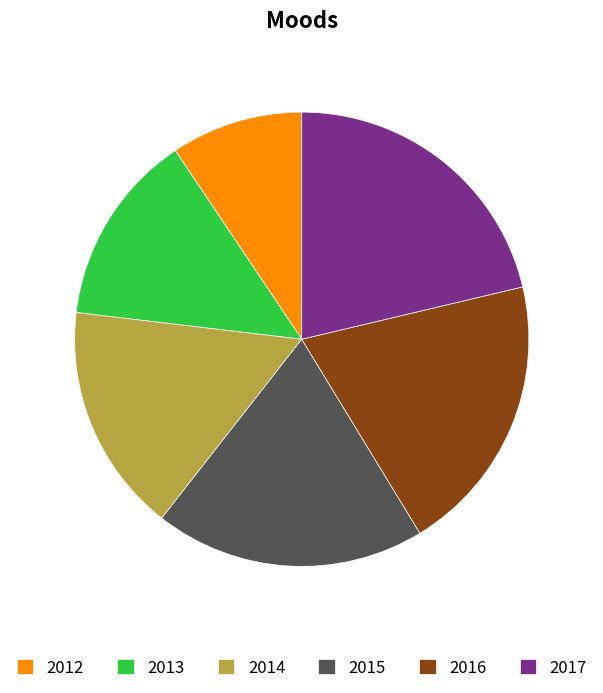

The 2012 slice represents 4% of the pie. True or false?

False